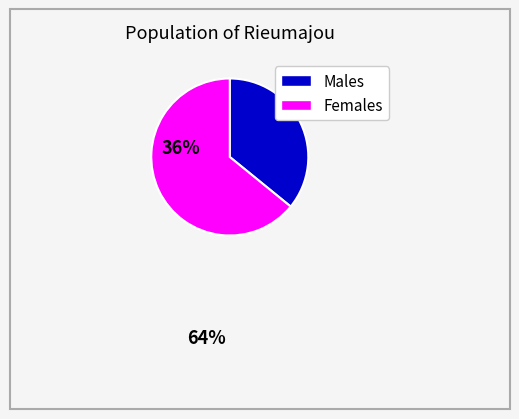

Is there any slice that represents more than half of the pie?

Yes